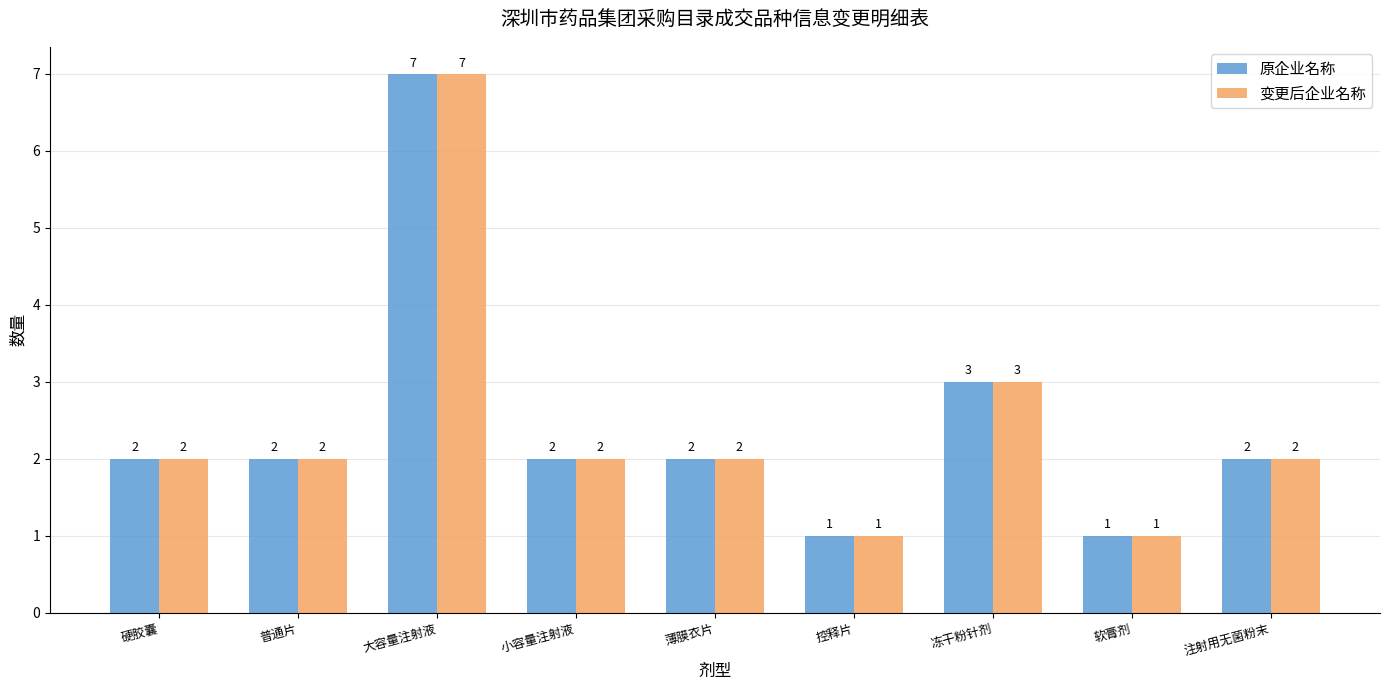

What is the difference between the maximum and second lowest values in the 变更后企业名称 series?

6